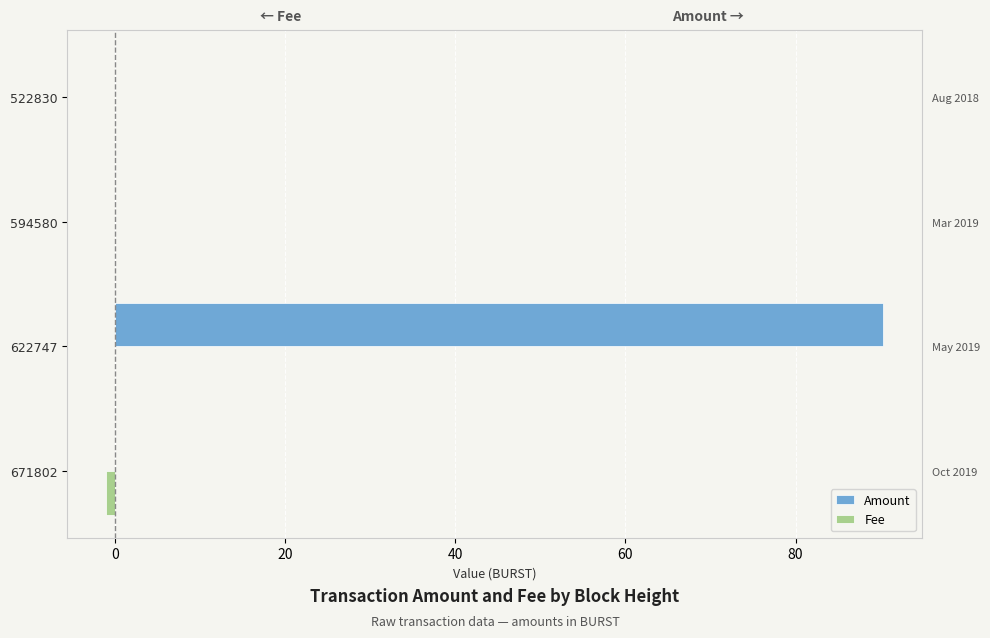

Which series changed the most between 594580 and 522830?

Amount